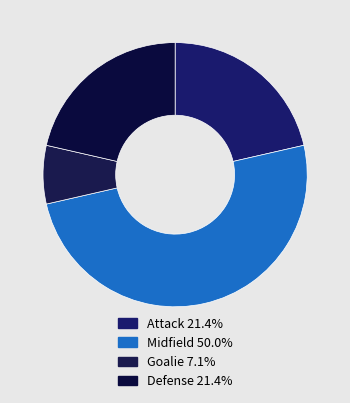

How many slices are in this pie chart?

4